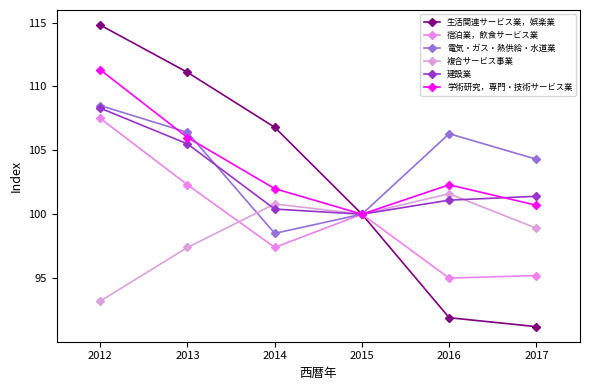

Does the chart have visible grid lines?

No